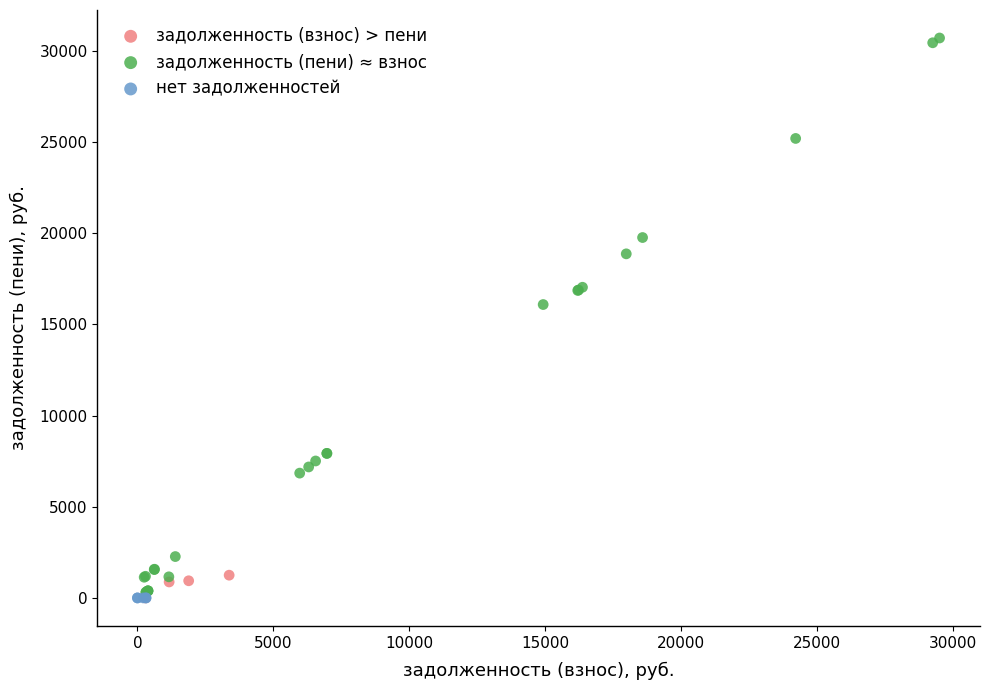

Which series contains the highest Y value?

задолженность (пени) ≈ взнос